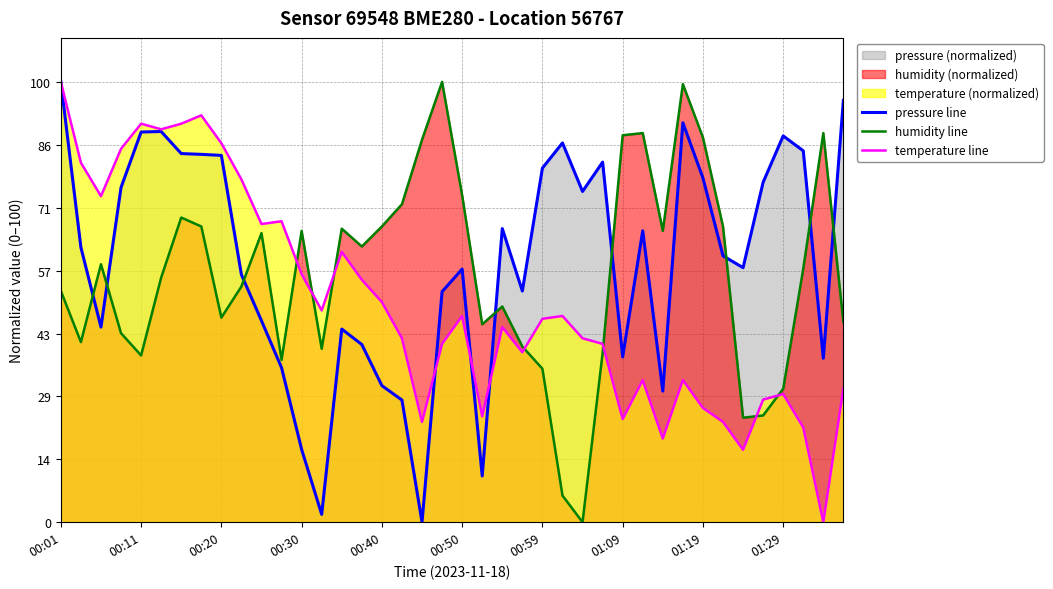

Which category has the highest value in the pressure line series?

00:01